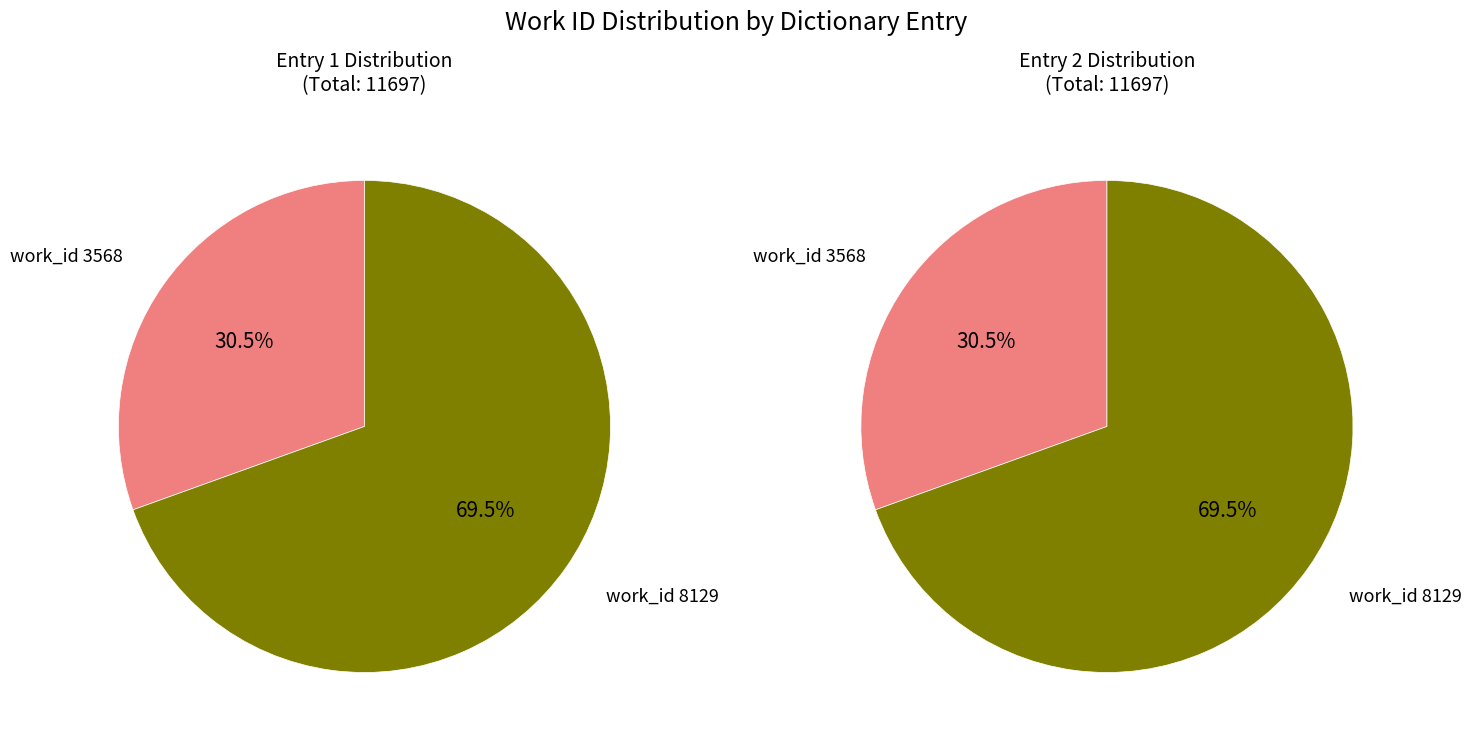

Is there a majority slice in this chart?

Yes